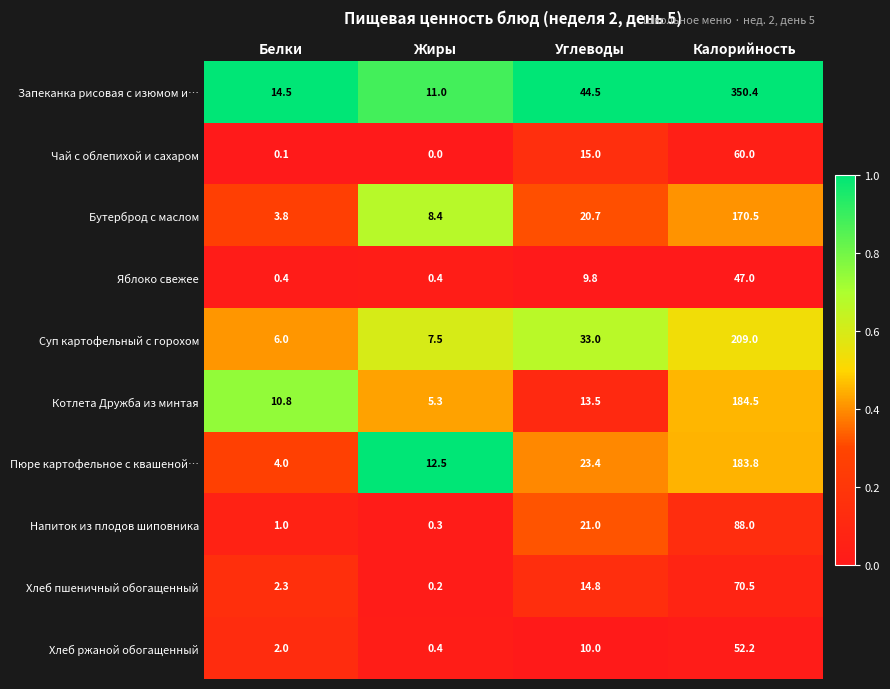

The value of Чай с облепихой и сахаром at Углеводы is 15.0. True or false?

True